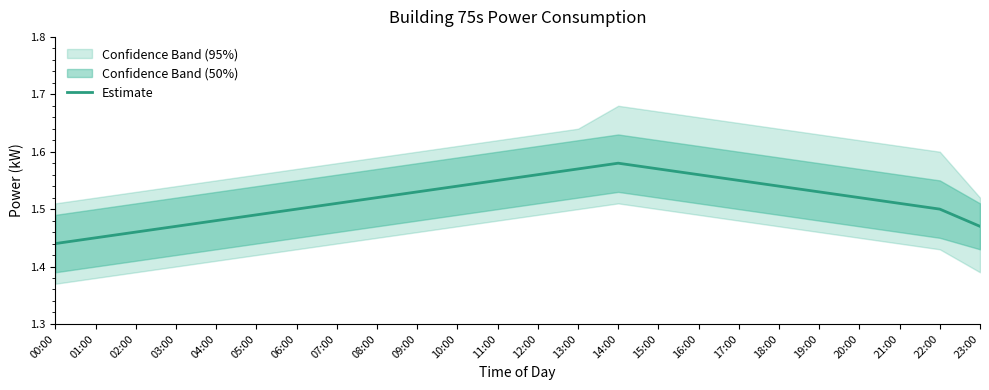

Approximately how many times larger is the value at 00:00 compared to 07:00?

1.0